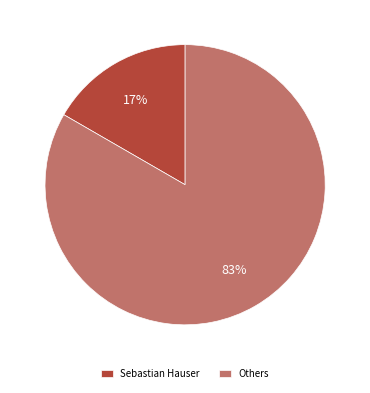

Which slice represents more than half of the pie?

Others